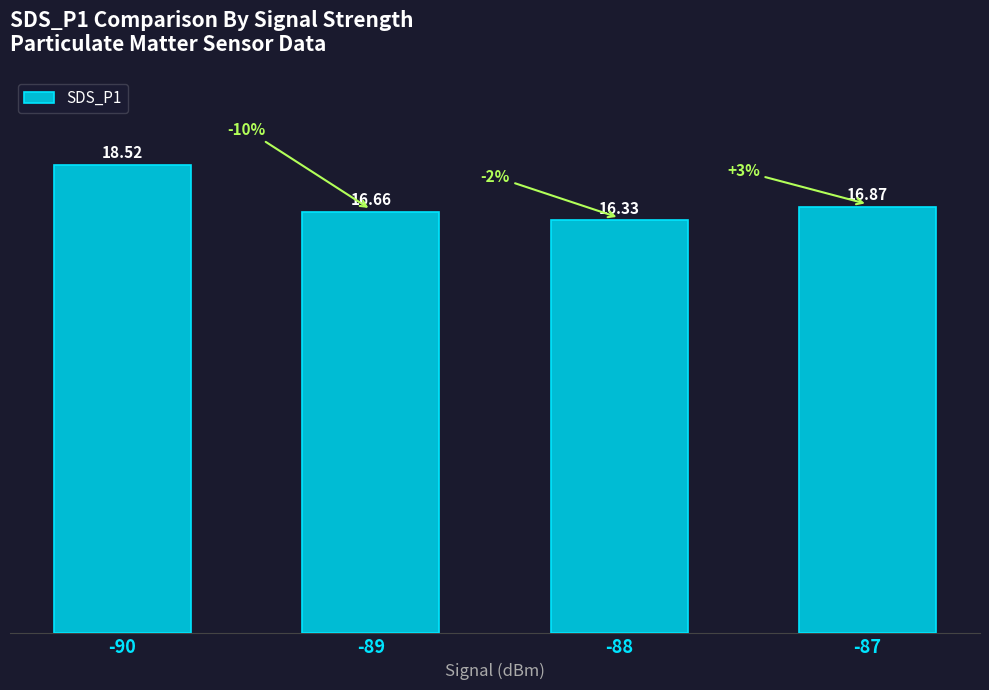

What is the maximum value shown in the chart?

18.5